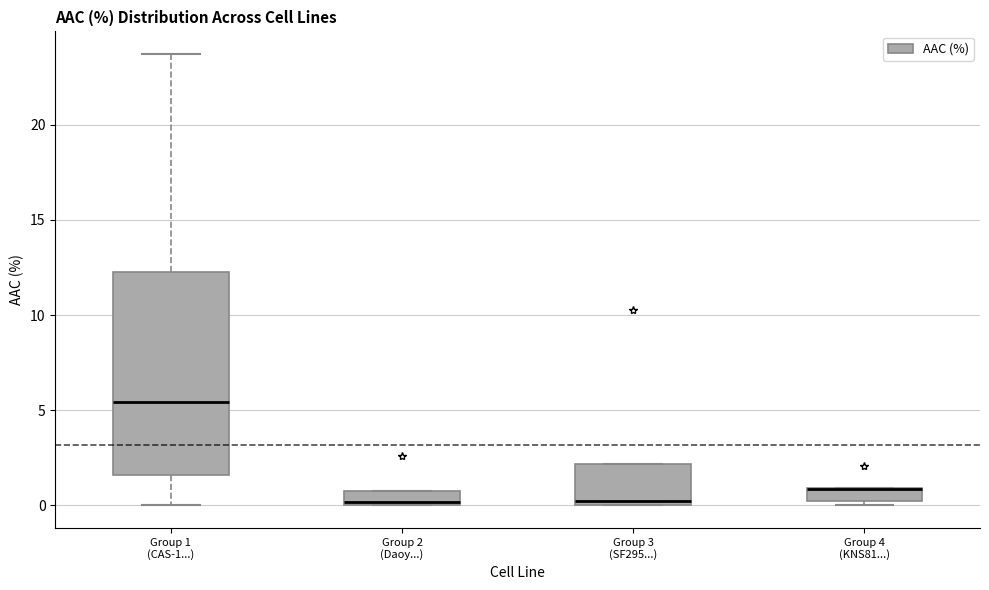

Which box is the tallest, from its lower edge to its upper edge?

Group 1 (CAS-1...)